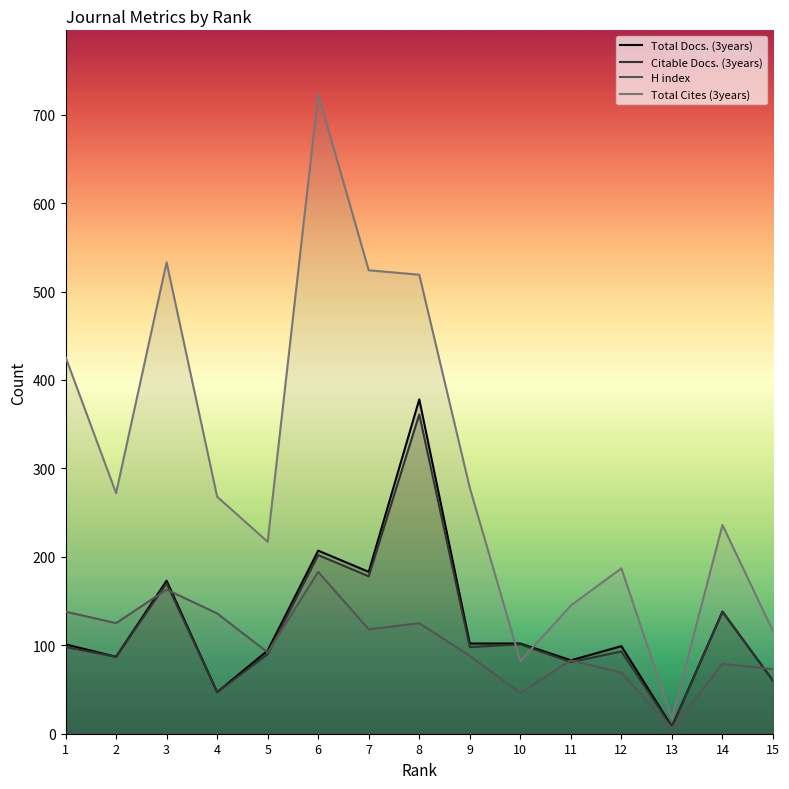

True or false: Total Docs. (3years) has more than 1 interior local peaks.

True